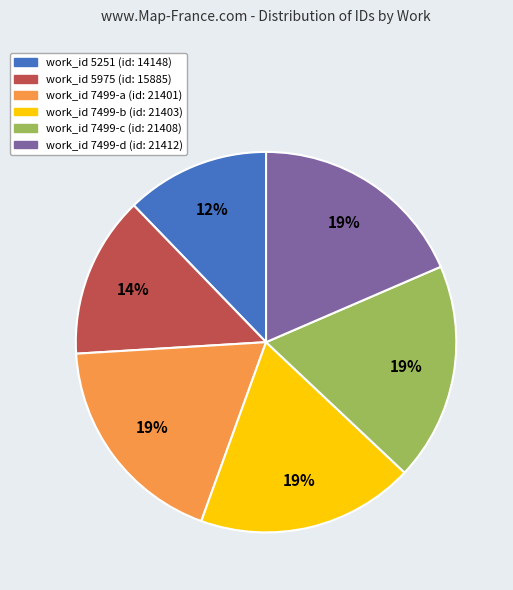

To the nearest percent, what is the average slice percentage?

17%